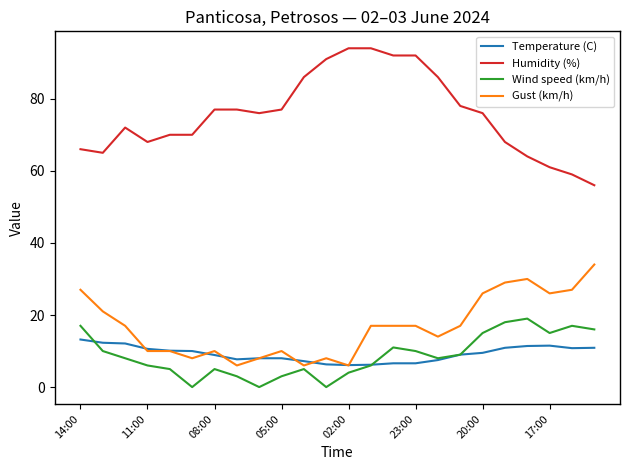

What is the maximum value for Gust (km/h)?

34.0